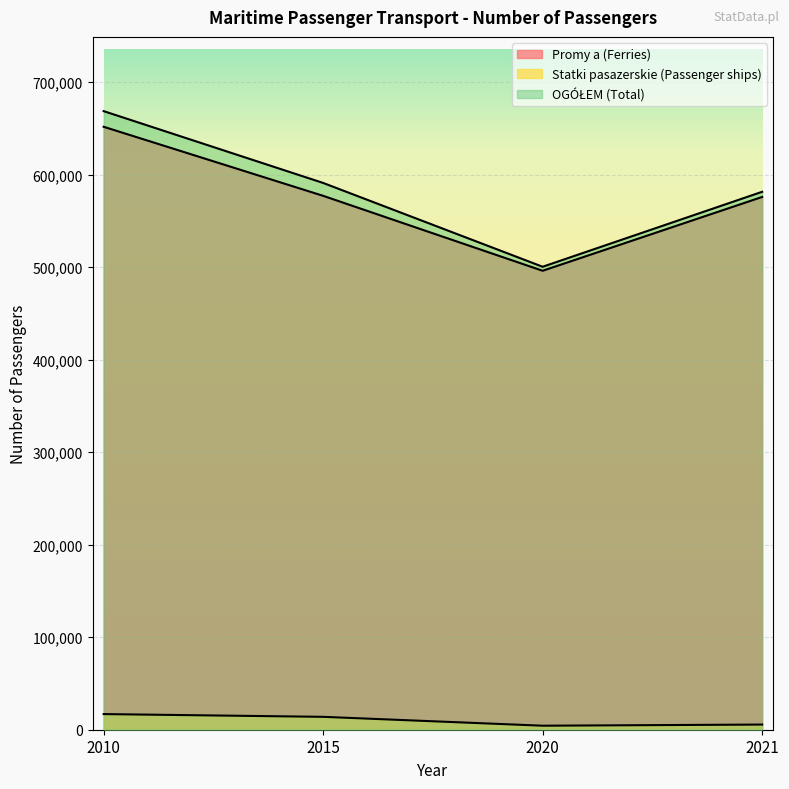

At how many categories does at least one series exceed 78167?

4